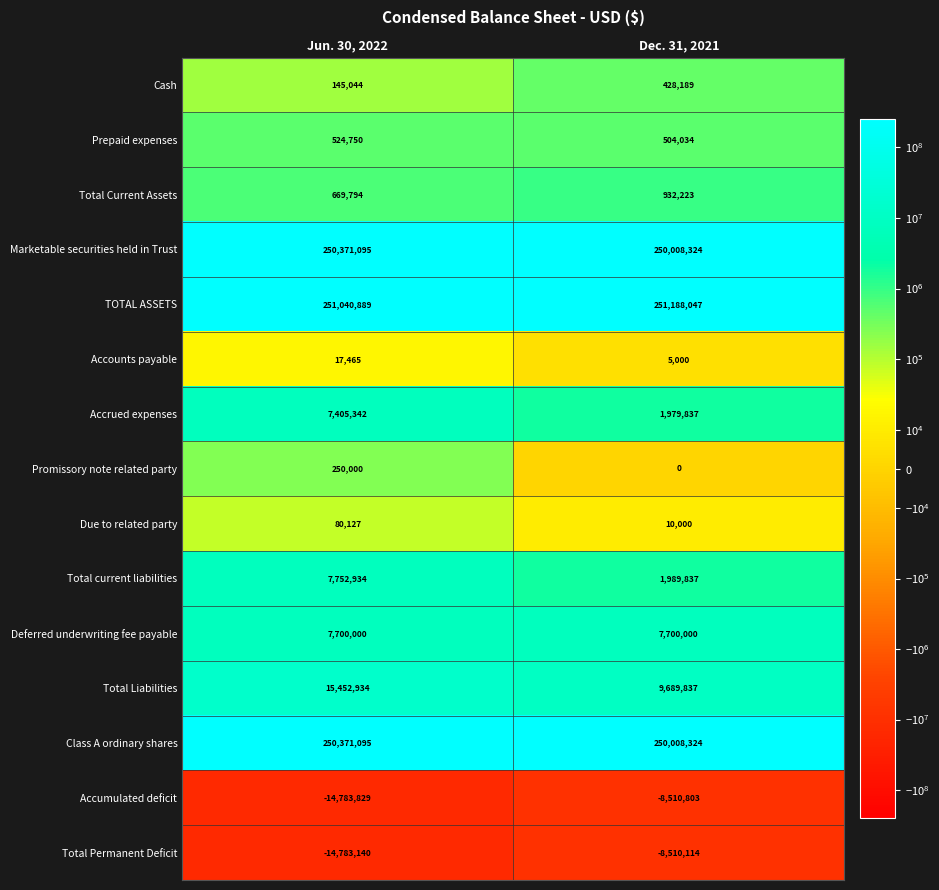

What is the sum of the Total Liabilities values at Jun. 30, 2022 and Dec. 31, 2021?

25142771